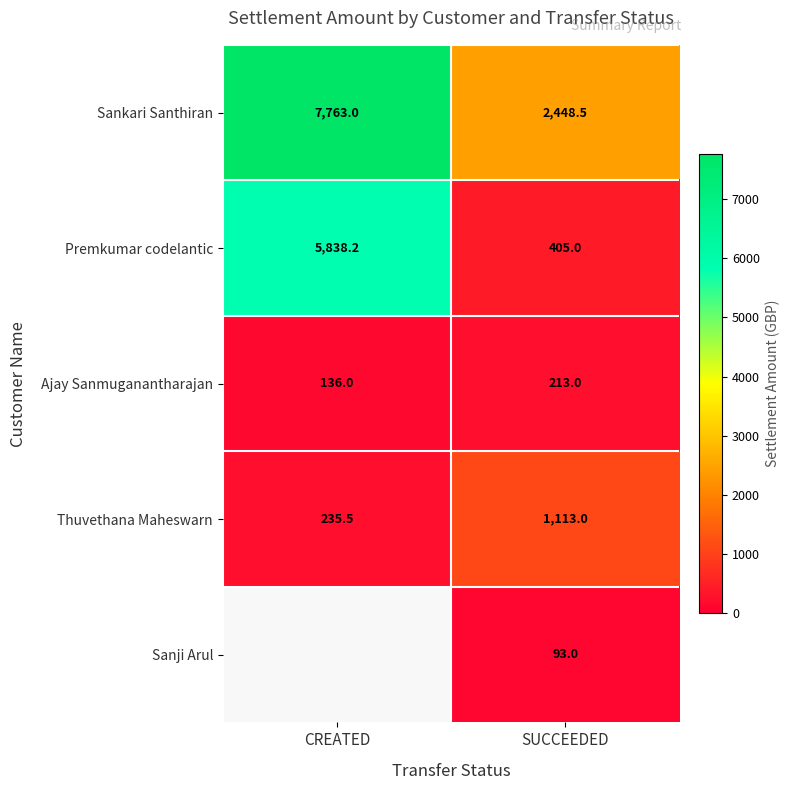

True or false: Thuvethana Maheswarn has a value of 235.5 at CREATED.

True